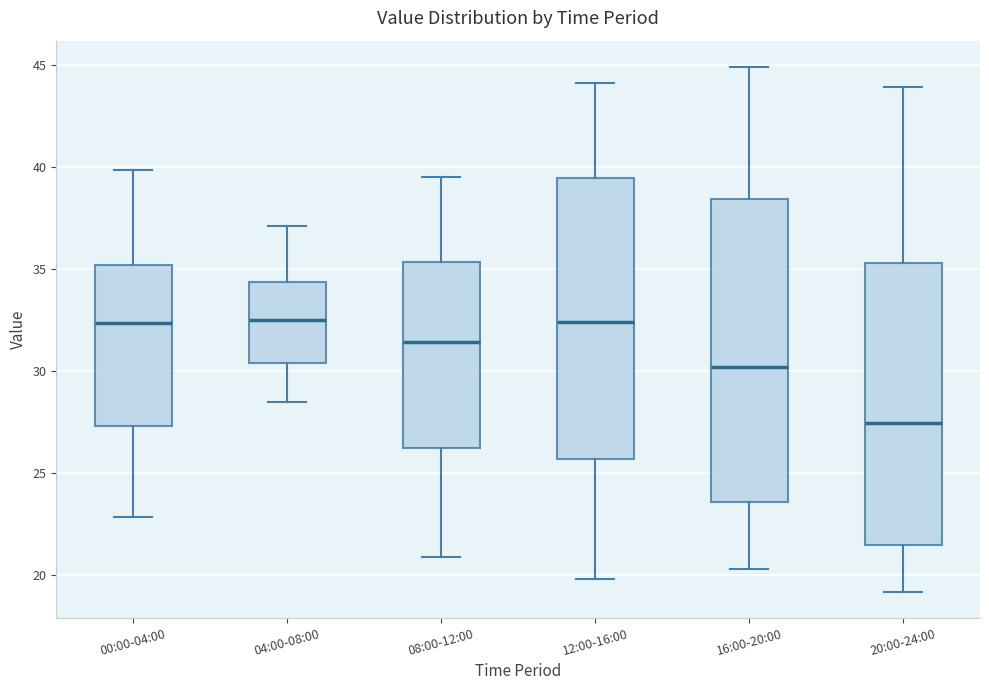

Comparing the boxes themselves (not the whiskers), which one is the tallest?

16:00-20:00